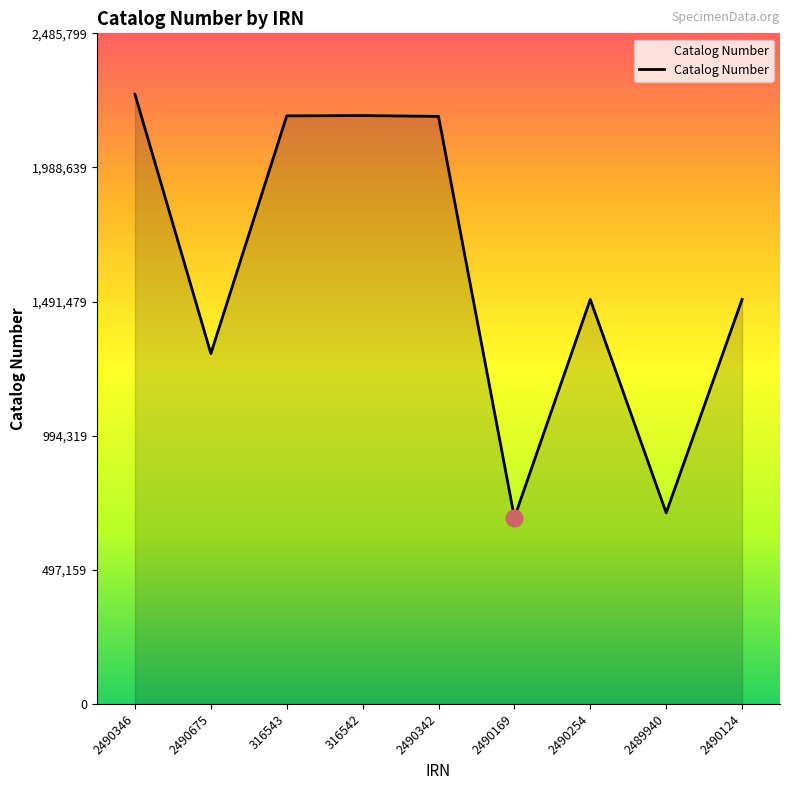

Which label corresponds to the largest value in the chart?

2490346